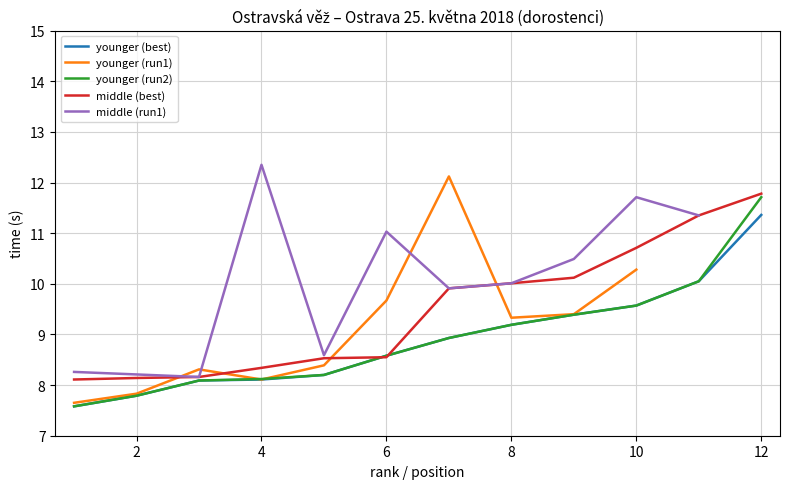

How many interior local valleys does the middle (run1) series have?

3